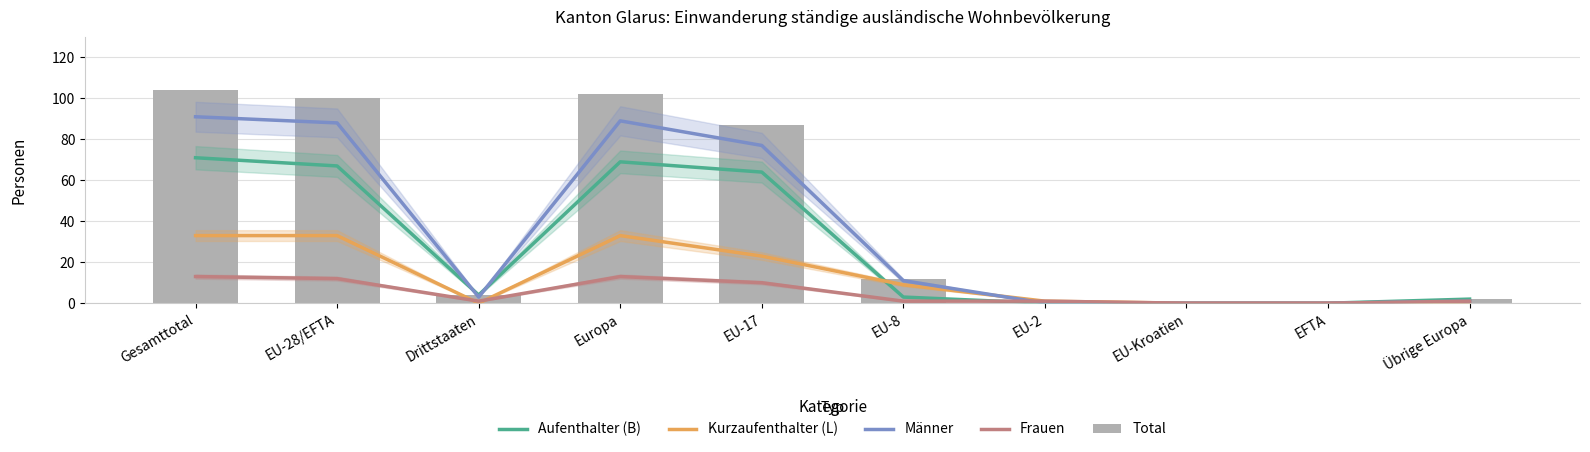

At Gesamttotal, list the series in order from smallest to largest.

Frauen, Kurzaufenthalter (L), Aufenthalter (B), Männer, Total